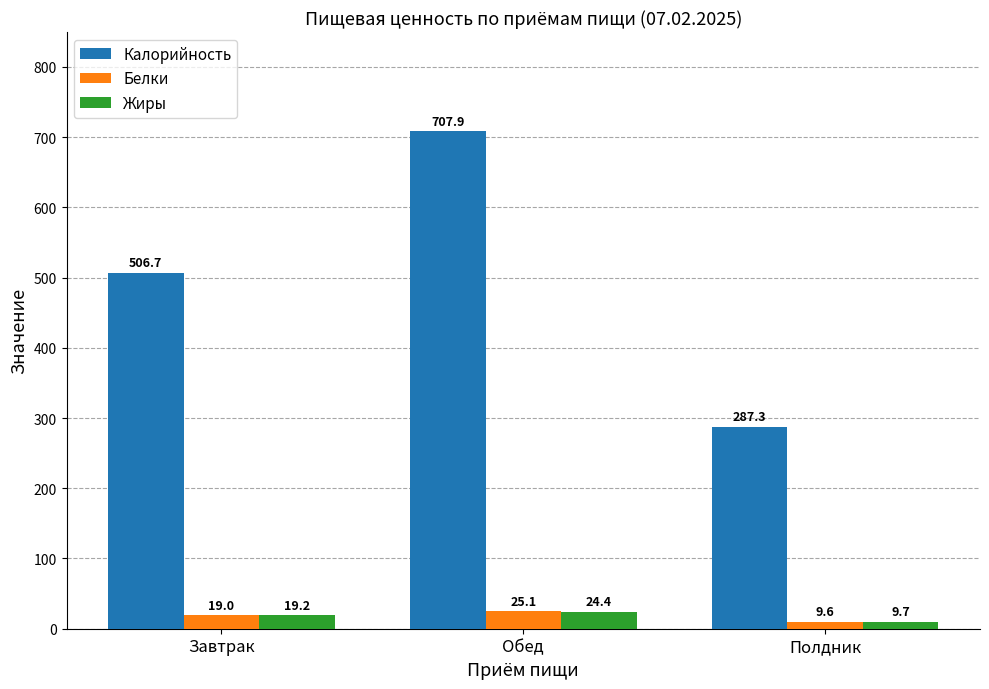

How many values in the Калорийность series are below 506?

1